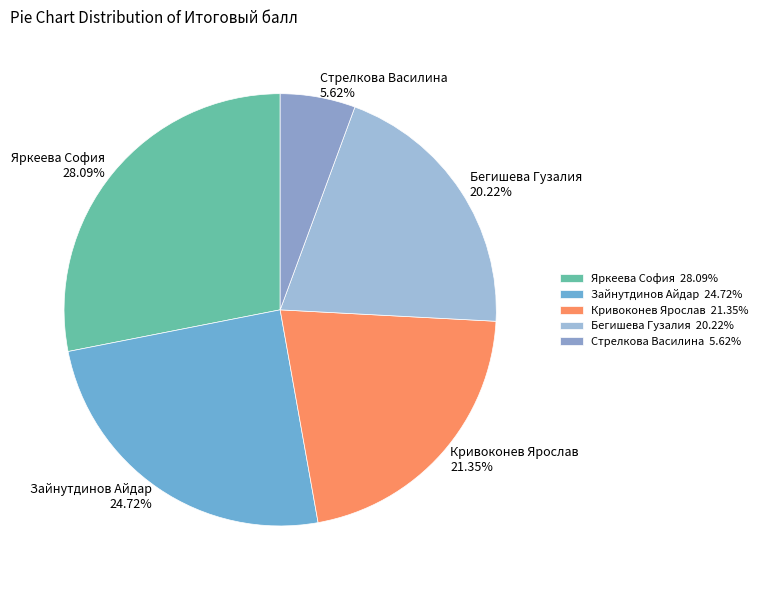

Which slice is the largest?

Яркеева София